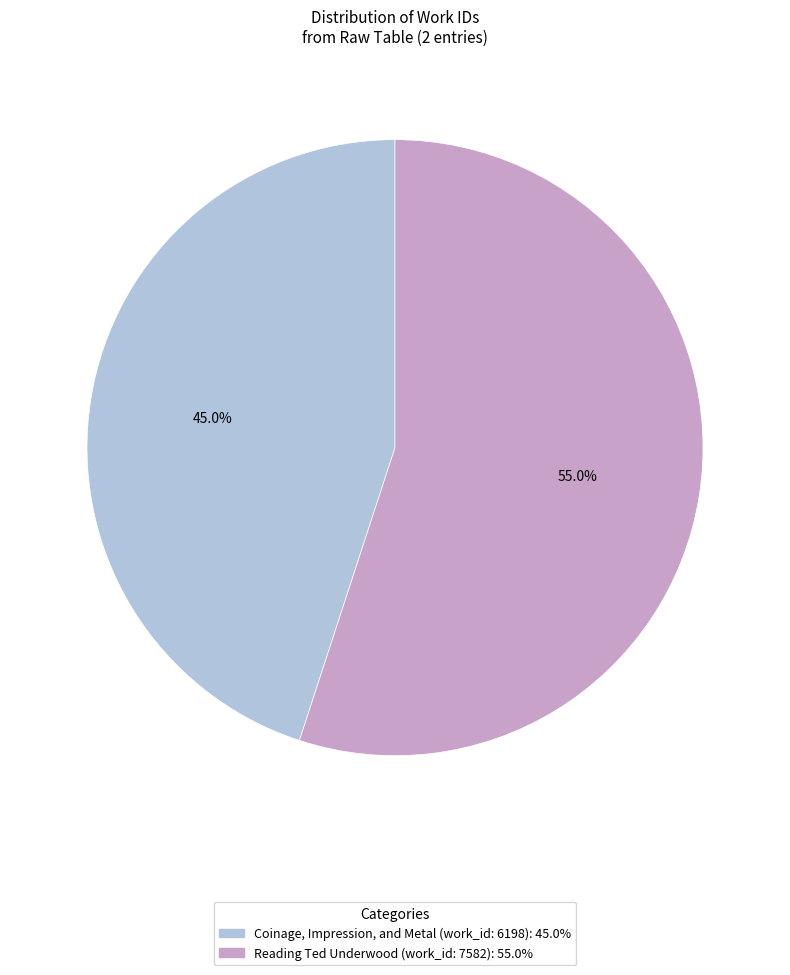

The Coinage, Impression, and Metal (work_id: 6198) slice represents 40% of the pie. True or false?

False